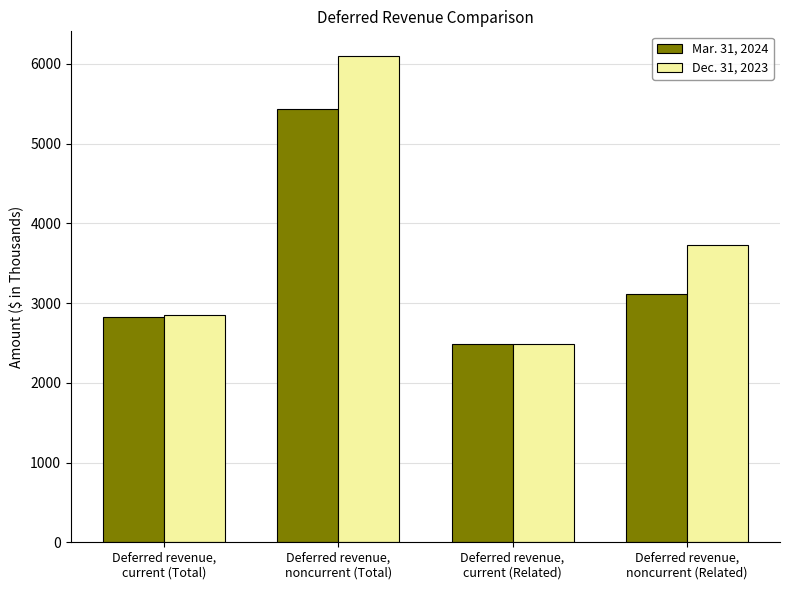

Which series has the largest total across all categories?

Dec. 31, 2023